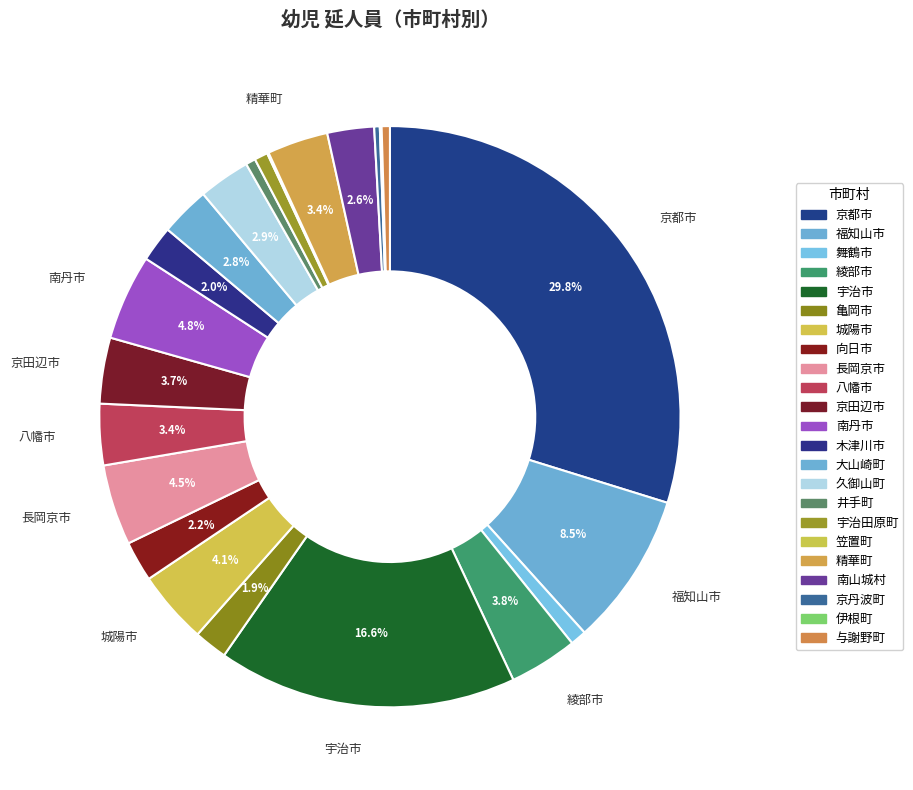

What percentage is the 南丹市 slice, to the nearest percent?

5%